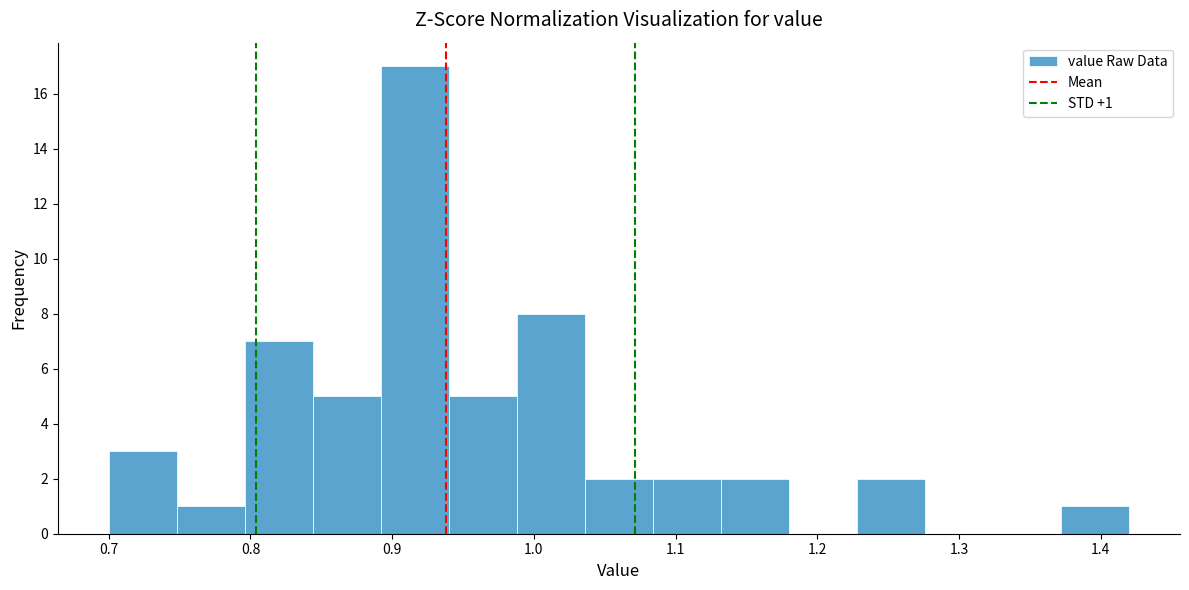

Over which range of the x-axis is the bar tallest?

0.892 to 0.940